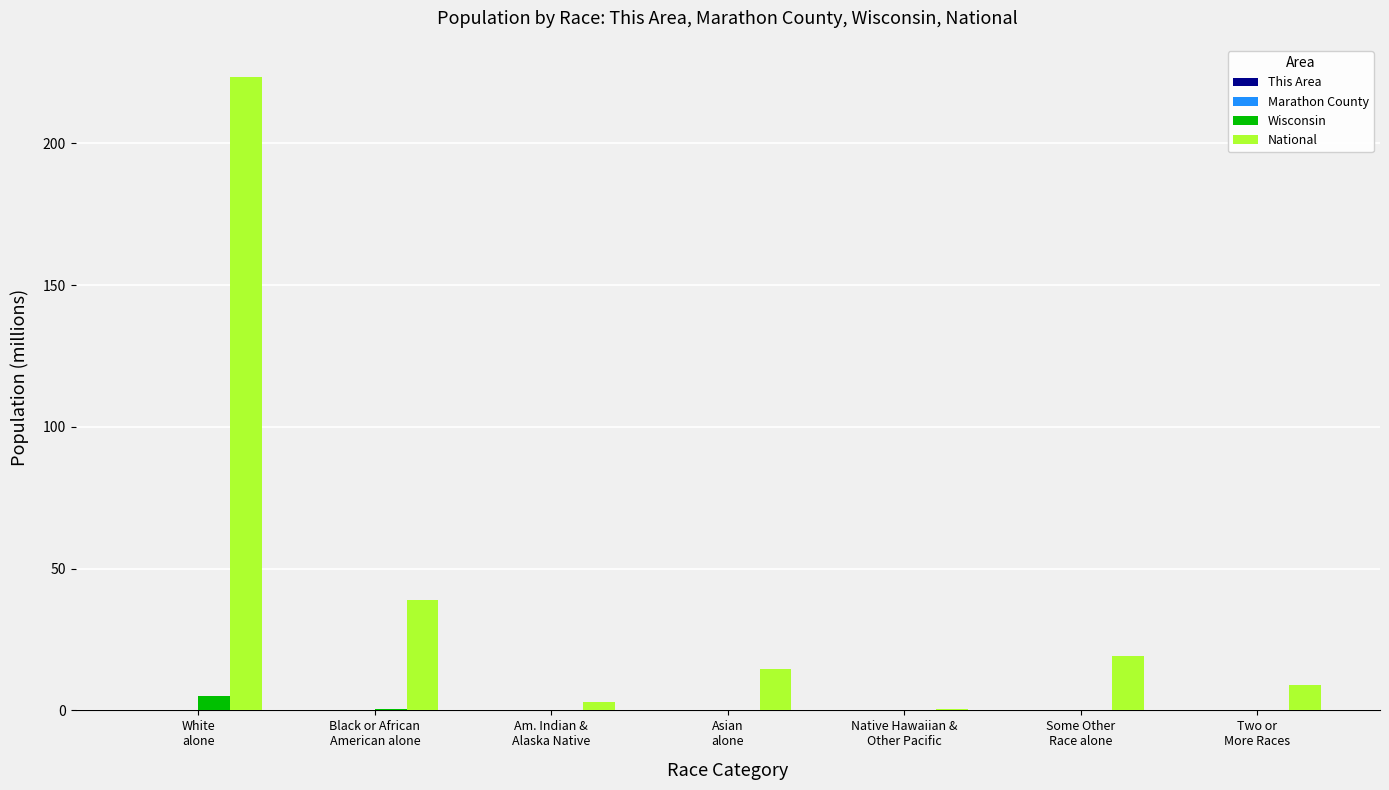

What is the spread (max minus min) of values at Black or African
American alone?

38.9